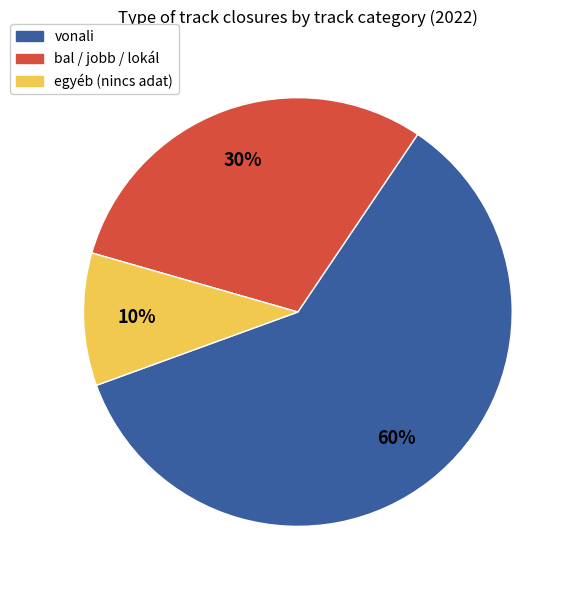

True or false: egyéb (nincs adat) accounts for 16% of the total.

False